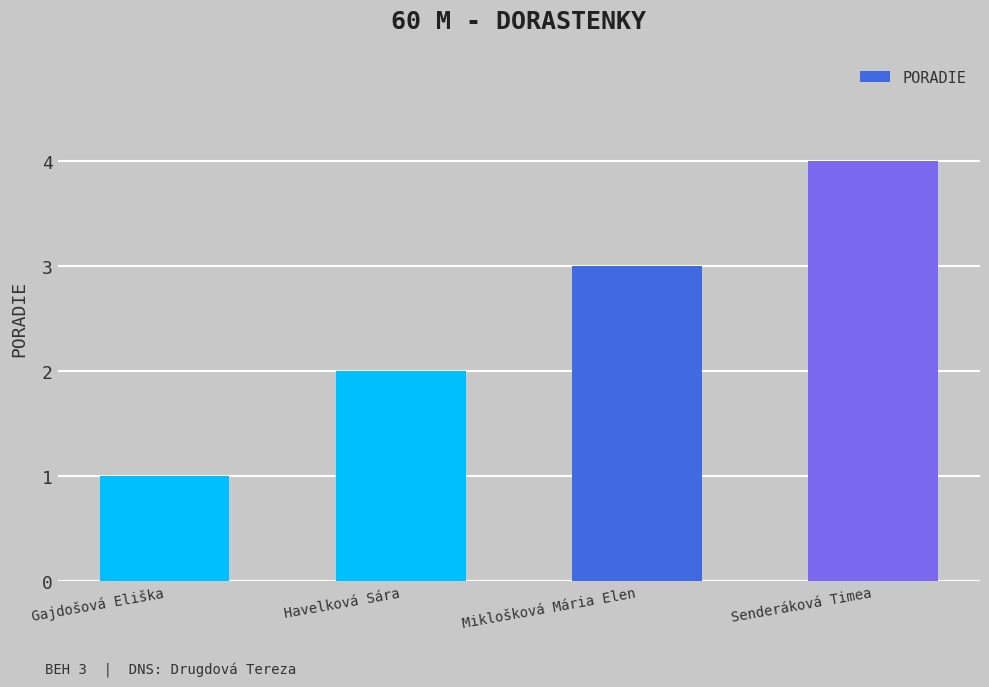

True or false: the data shows 1 at Gajdošová Eliška.

True